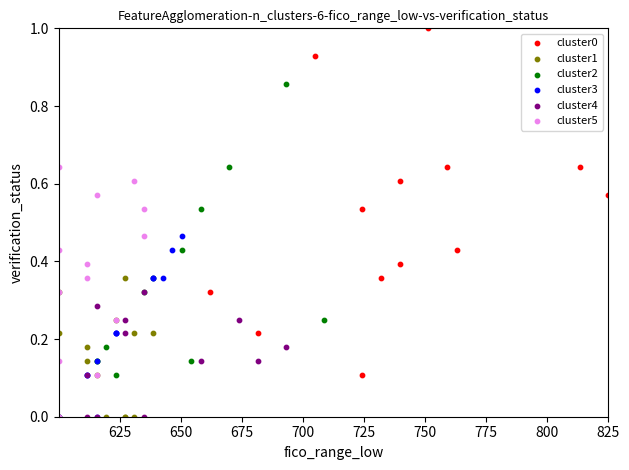

Which series has the widest spread of Y values?

cluster0